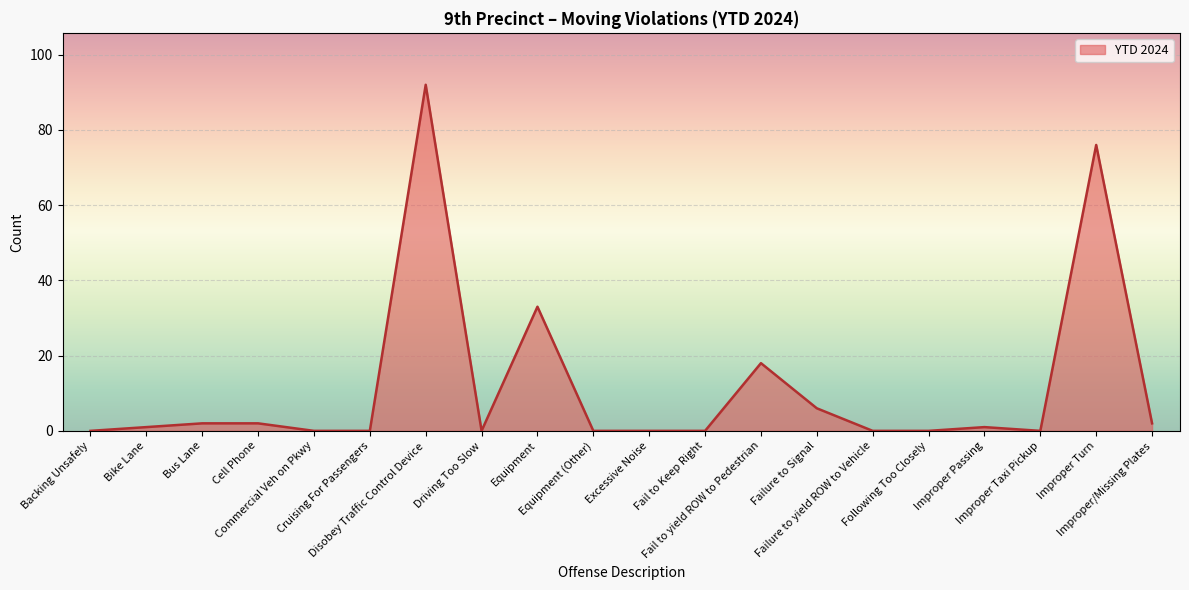

How many lines are shown in the chart?

1